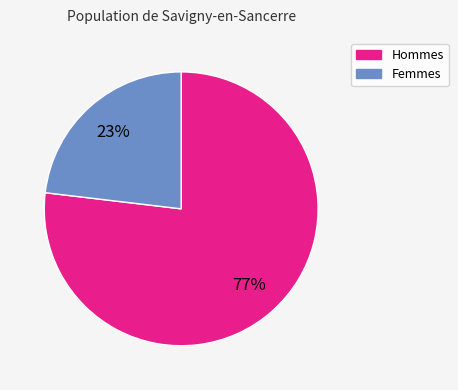

How many segments does this pie chart have?

2